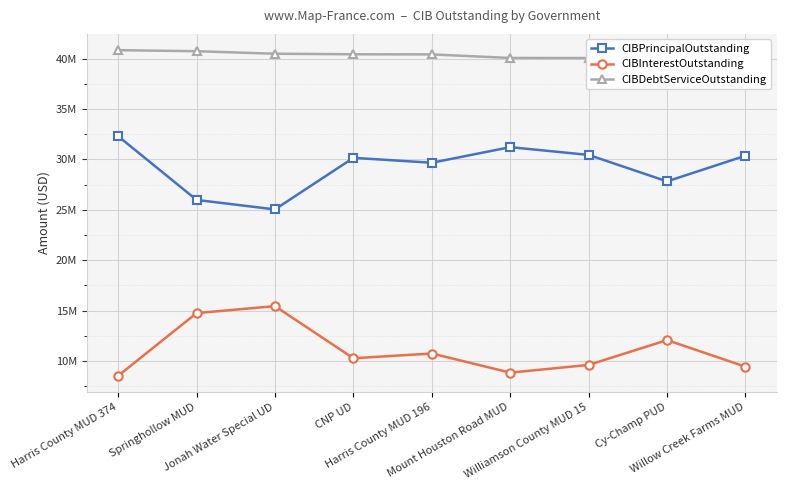

What is the difference between the maximum and second lowest values in the CIBDebtServiceOutstanding series?

941188.4